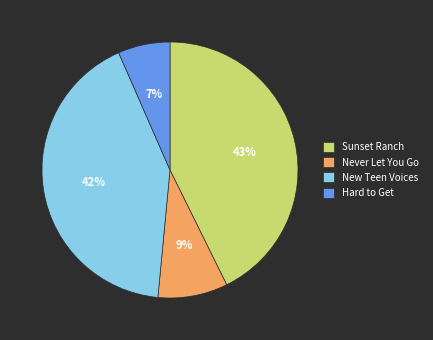

Is there any slice that represents more than half of the pie?

No